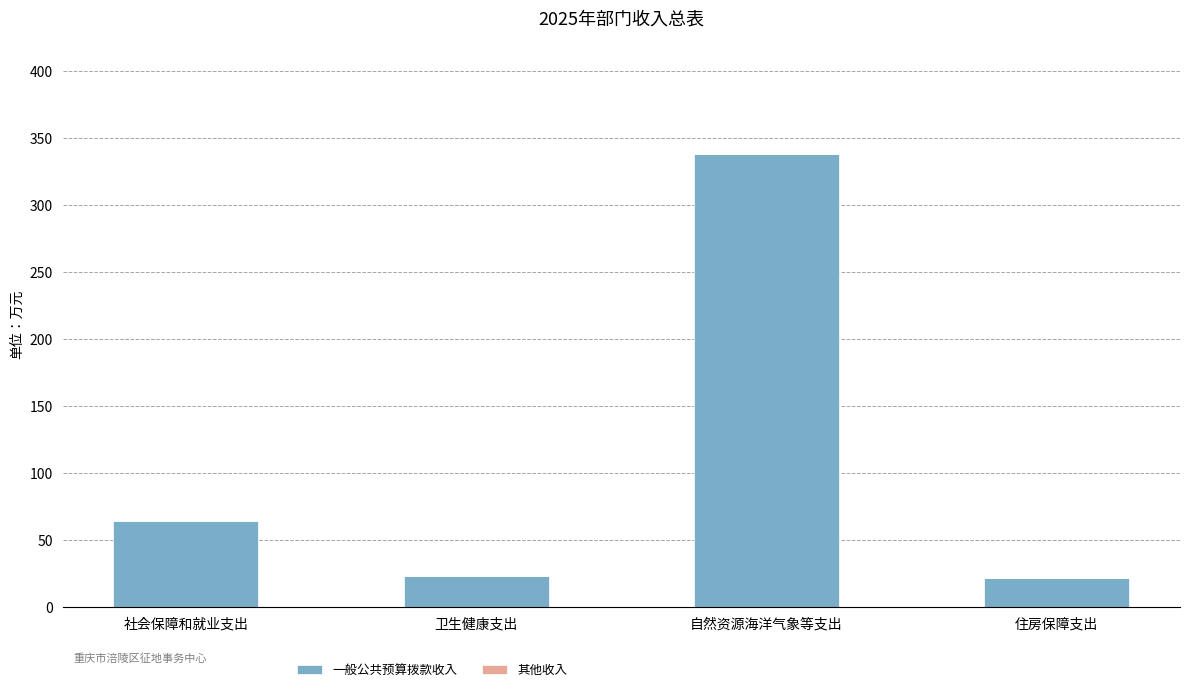

Does the chart contain stacked bars?

No